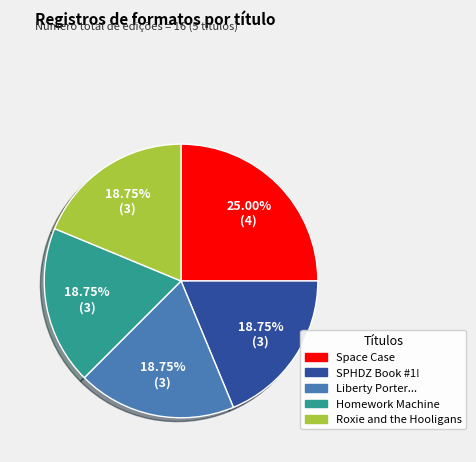

Does any single category account for the majority?

No